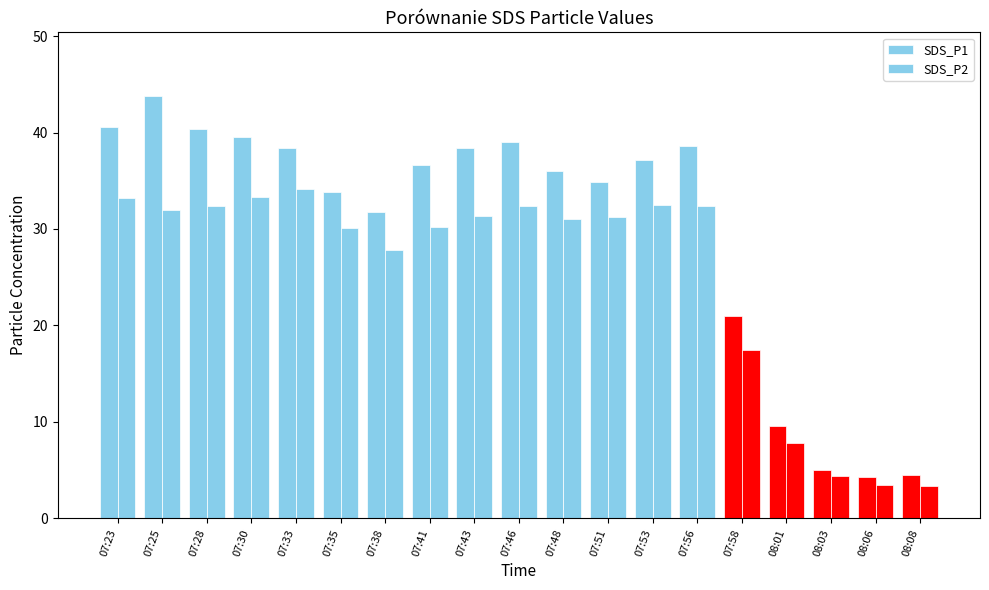

What is the maximum value for SDS_P2?

34.1